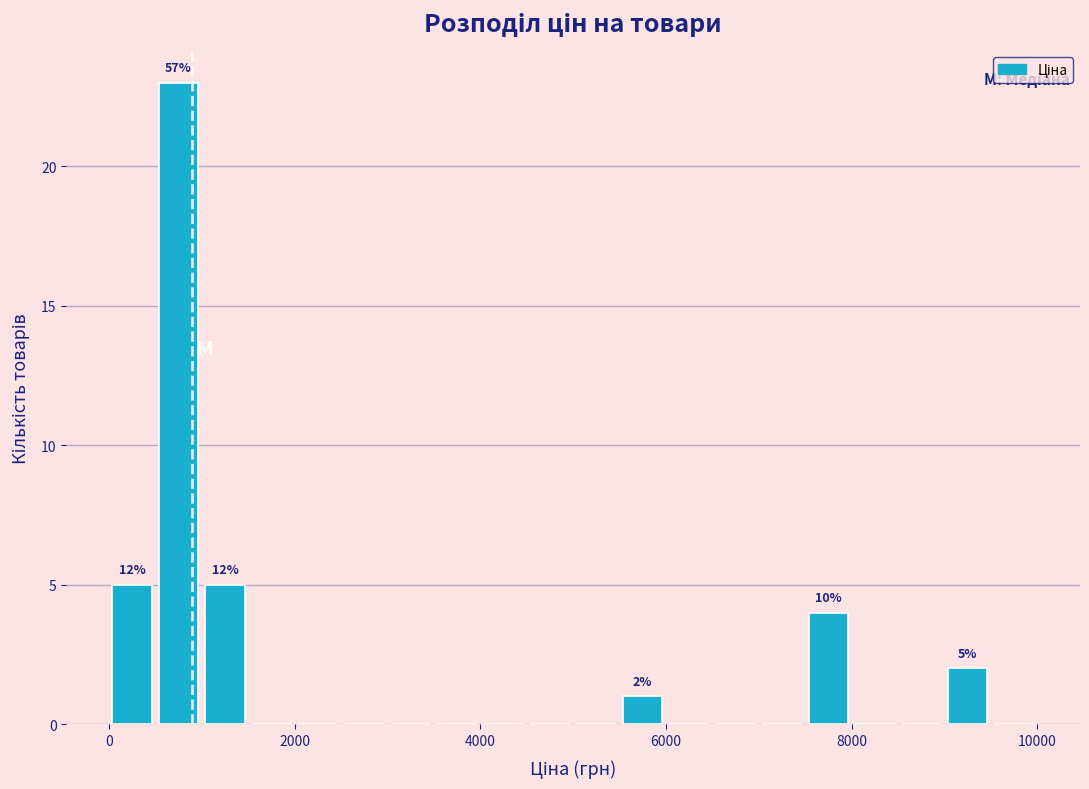

Read against the x-axis, roughly where is the centre of the tallest bar?

800